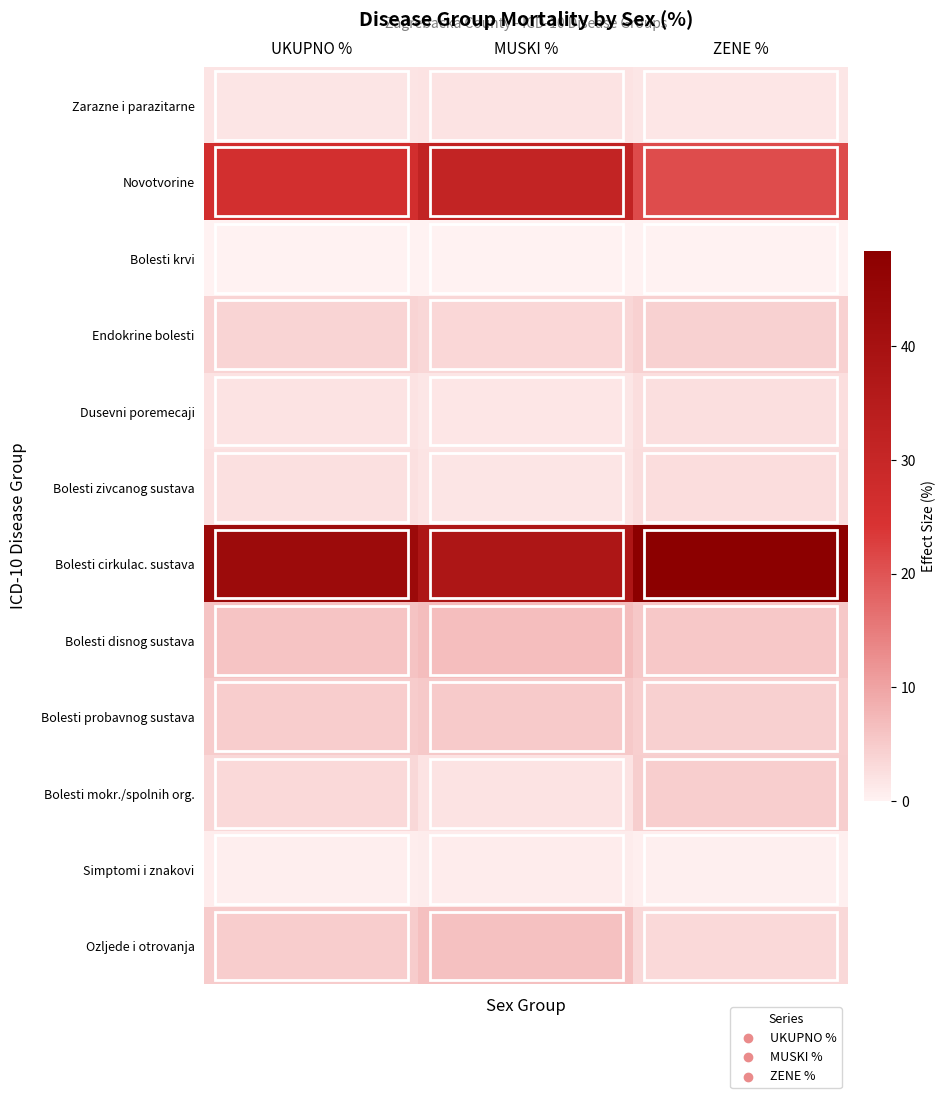

Which category has the highest value across all series?

ZENE %